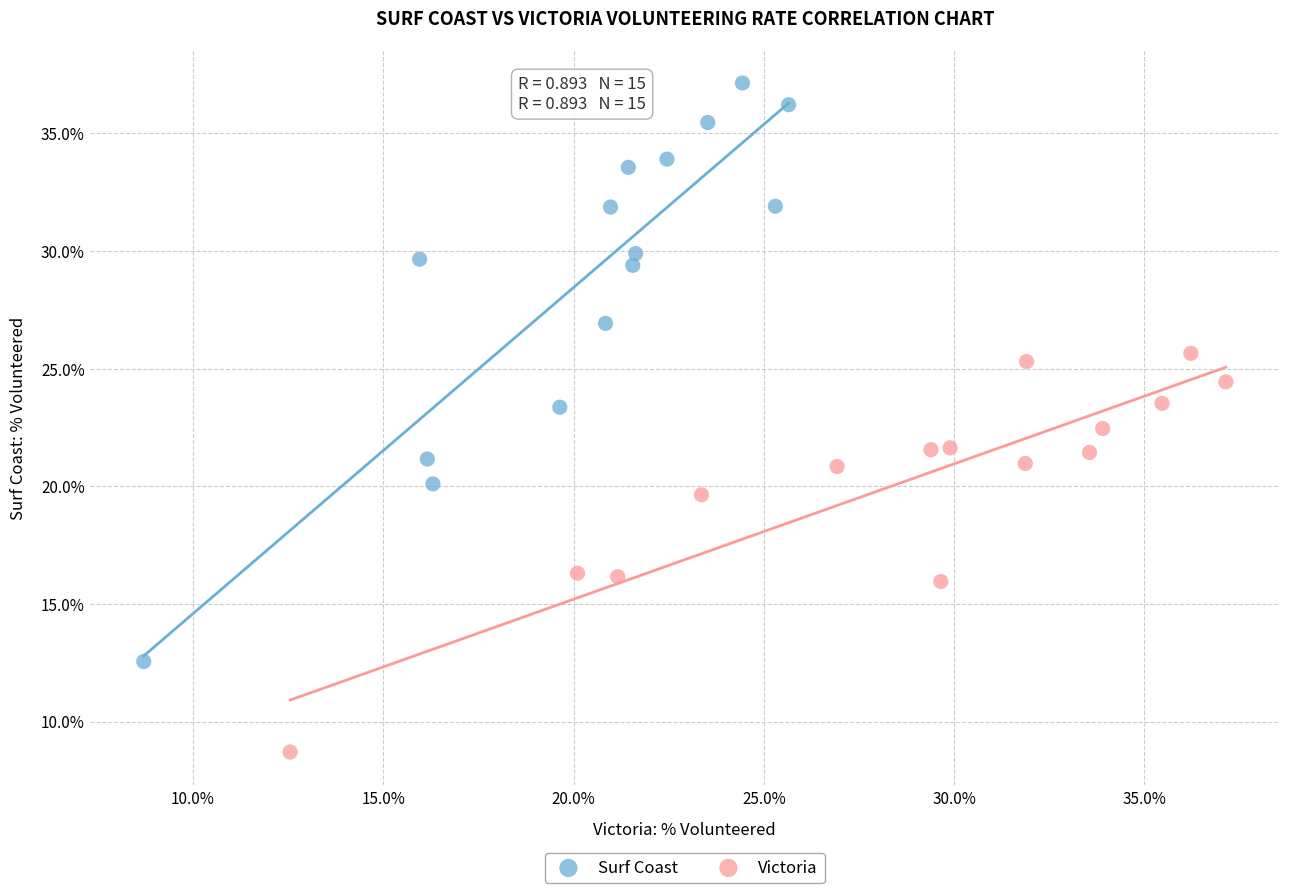

Which series has the largest Y range (max minus min)?

Surf Coast